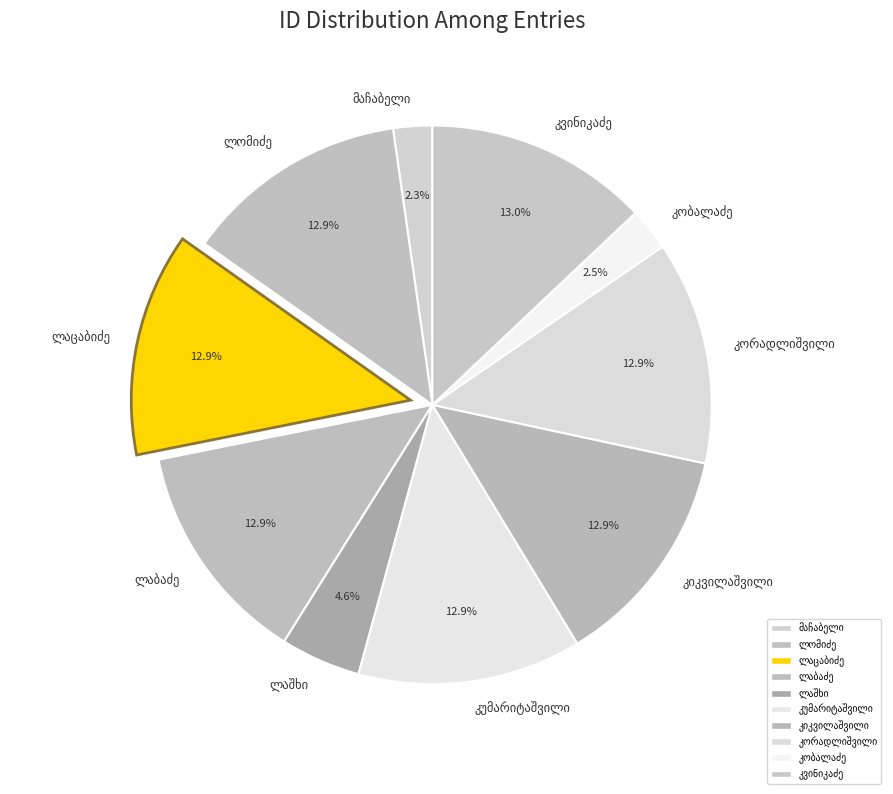

Does any single category account for the majority?

No